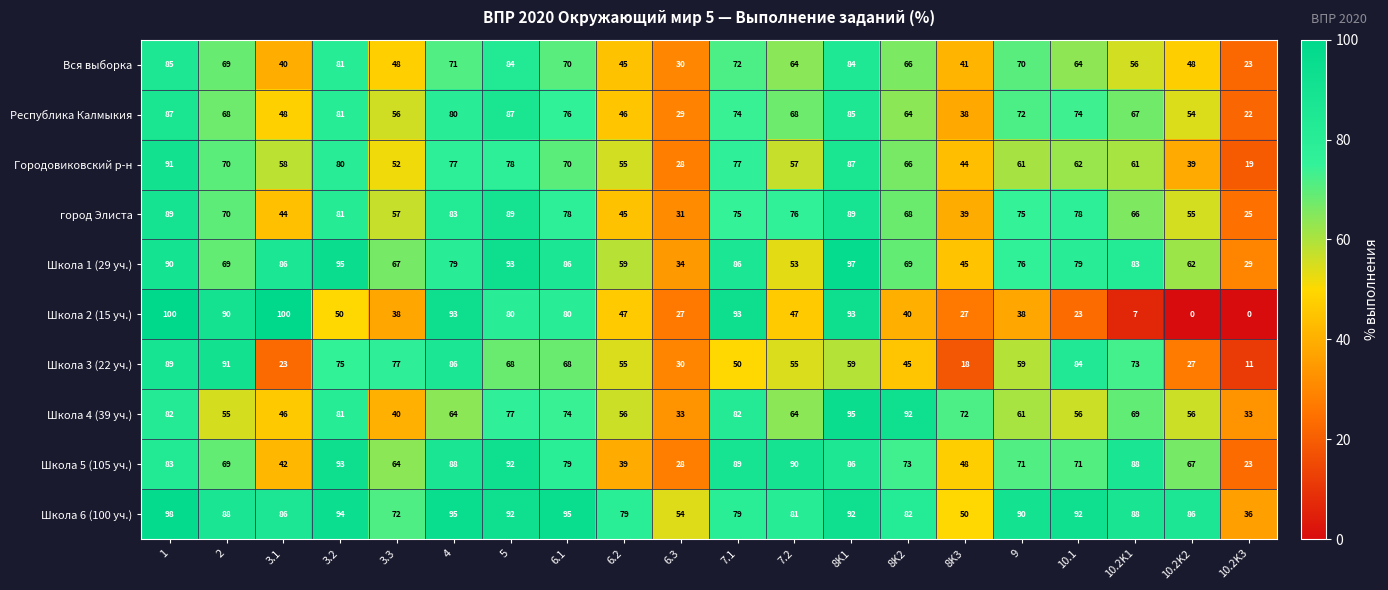

The value of Школа 1 (29 уч.) at 5 is 52. True or false?

False